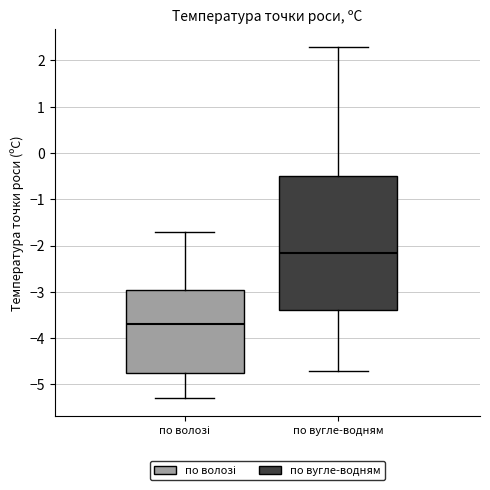

Reading left to right, read every box against the y-axis: the position of its median line, the range the box covers, and the ends of its whiskers. The values are not printed on the chart, so give them approximately, as read against the axis.

по волозі: median -3.7, box -4.7 to -2.9, whiskers -5.3 to -1.7
по вугле-водням: median -2.1, box -3.4 to -0.5, whiskers -4.7 to 2.3